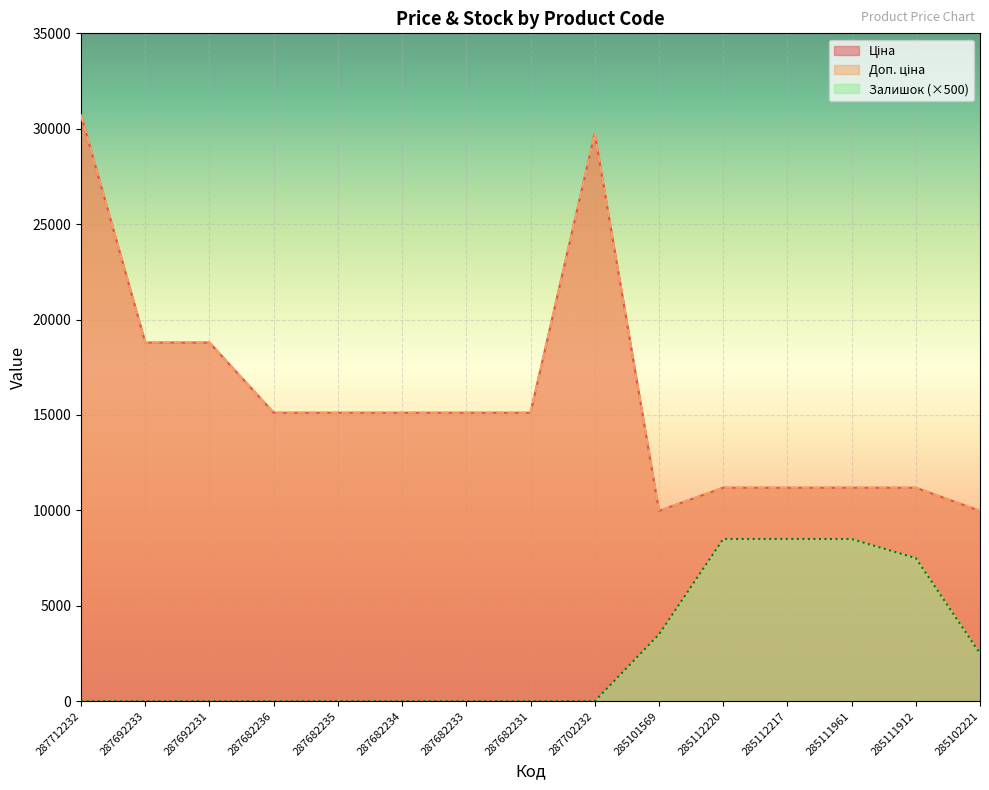

What value does the Доп. ціна series have at 285102221?

9975.0